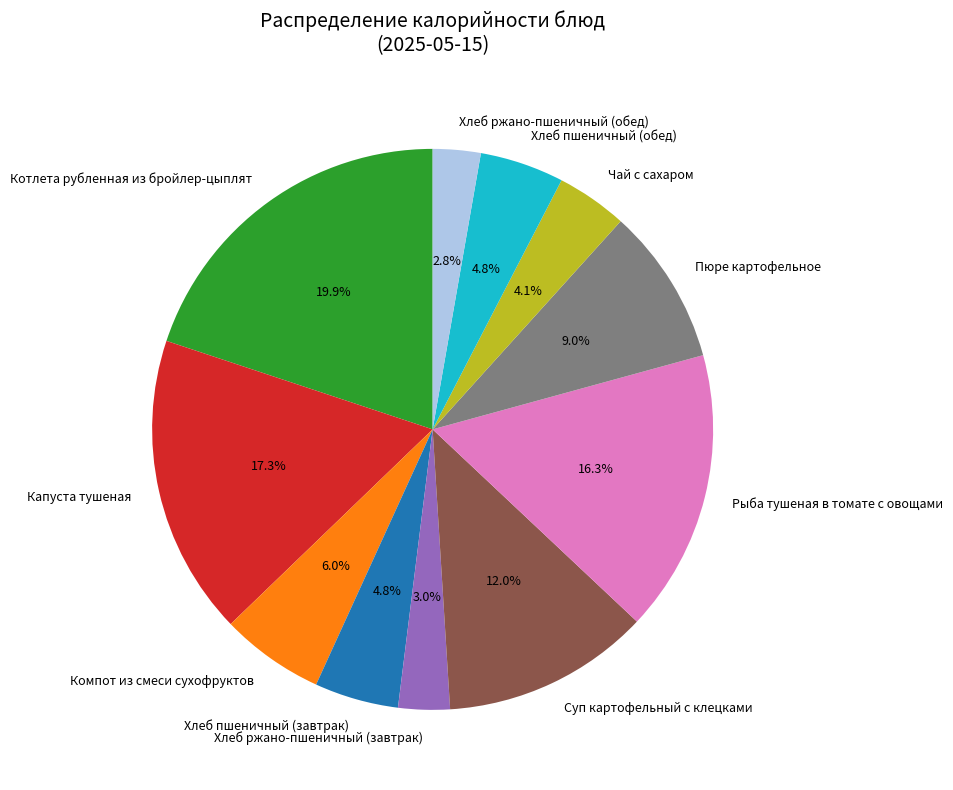

Between Компот из смеси сухофруктов and Рыба тушеная в томате с овощами, which is larger?

Рыба тушеная в томате с овощами